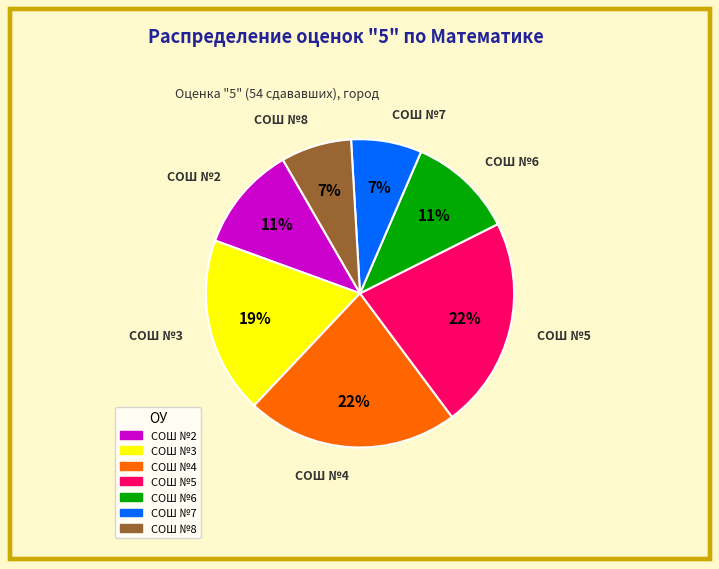

To the nearest percent, what is the average slice percentage?

14%